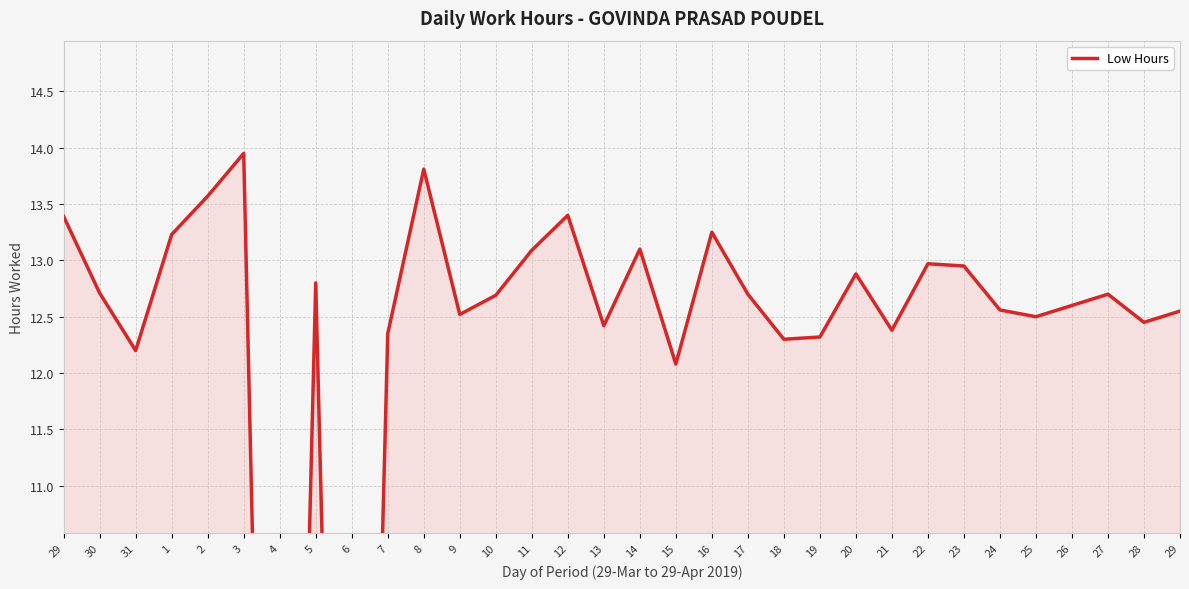

Does the chart display data point markers on the line(s)?

No